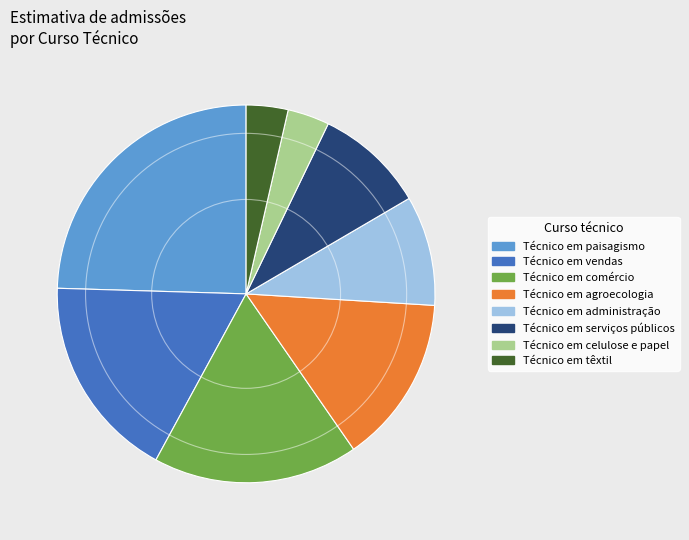

Does any single category account for the majority?

No